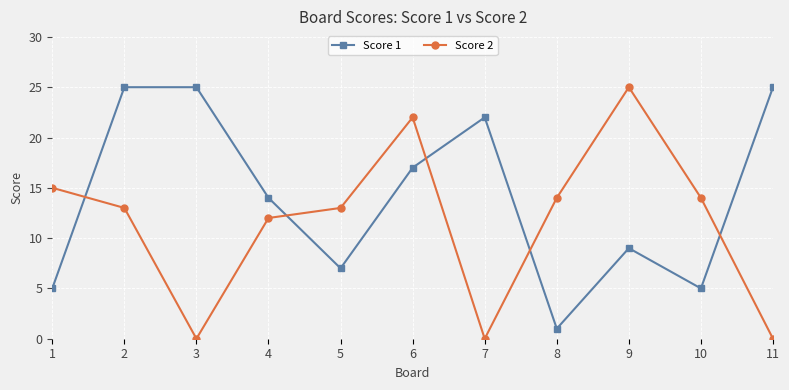

Where do Score 1 and Score 2 first cross each other?

1 and 2